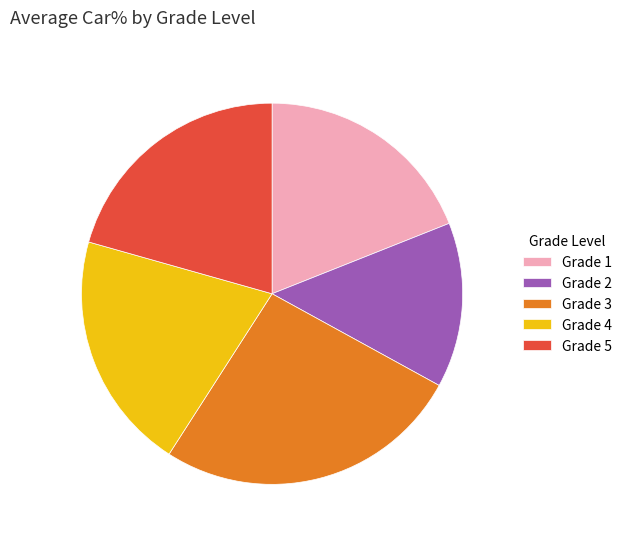

Between Grade 5 and Grade 1, which is larger?

Grade 5